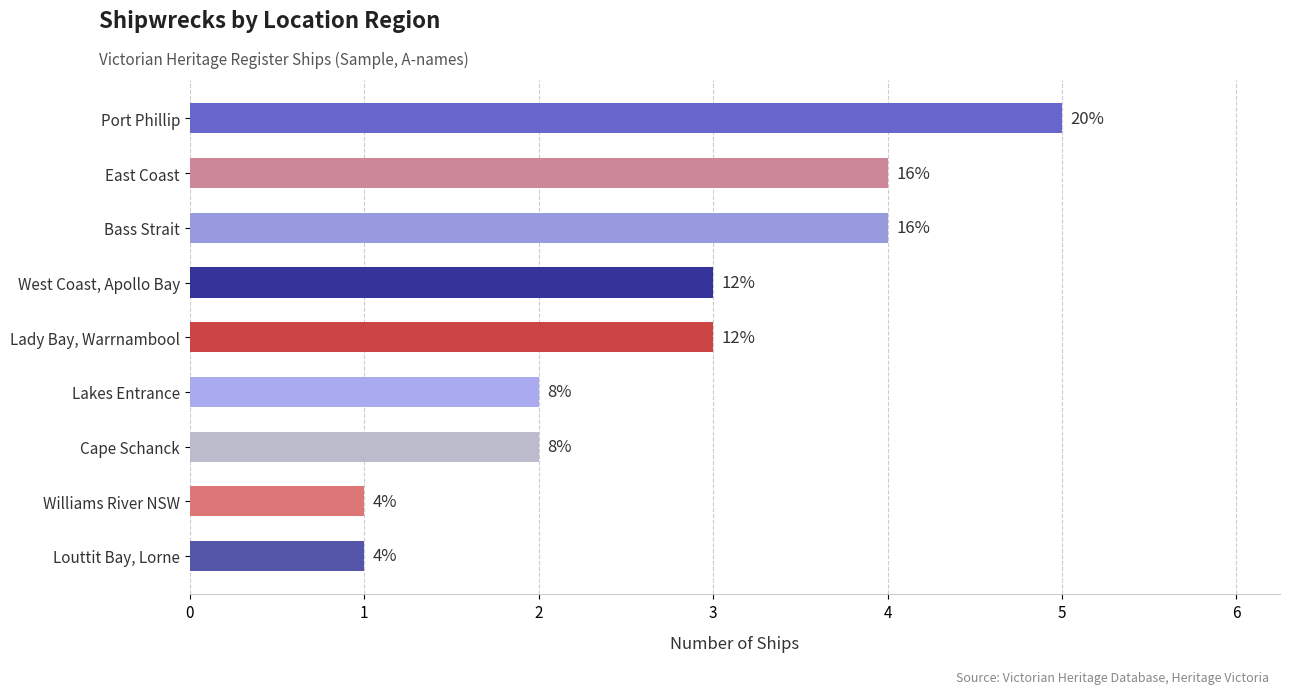

Count the values in the range 2 to 4.

6